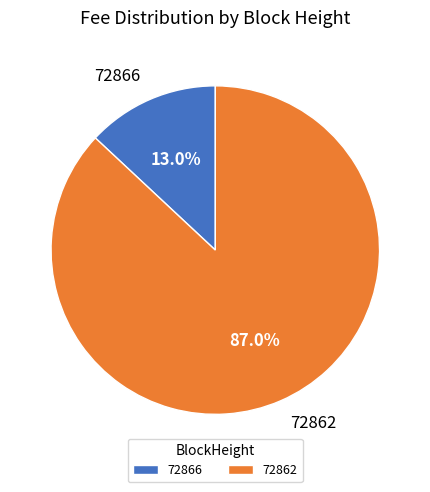

How many segments does this pie chart have?

2